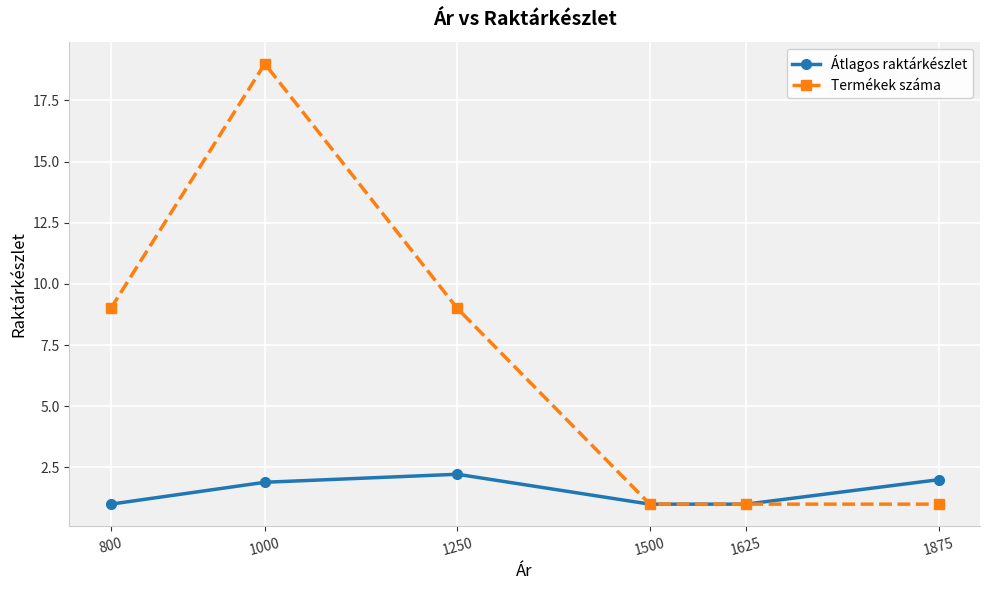

What is the maximum value for Termékek száma?

19.0